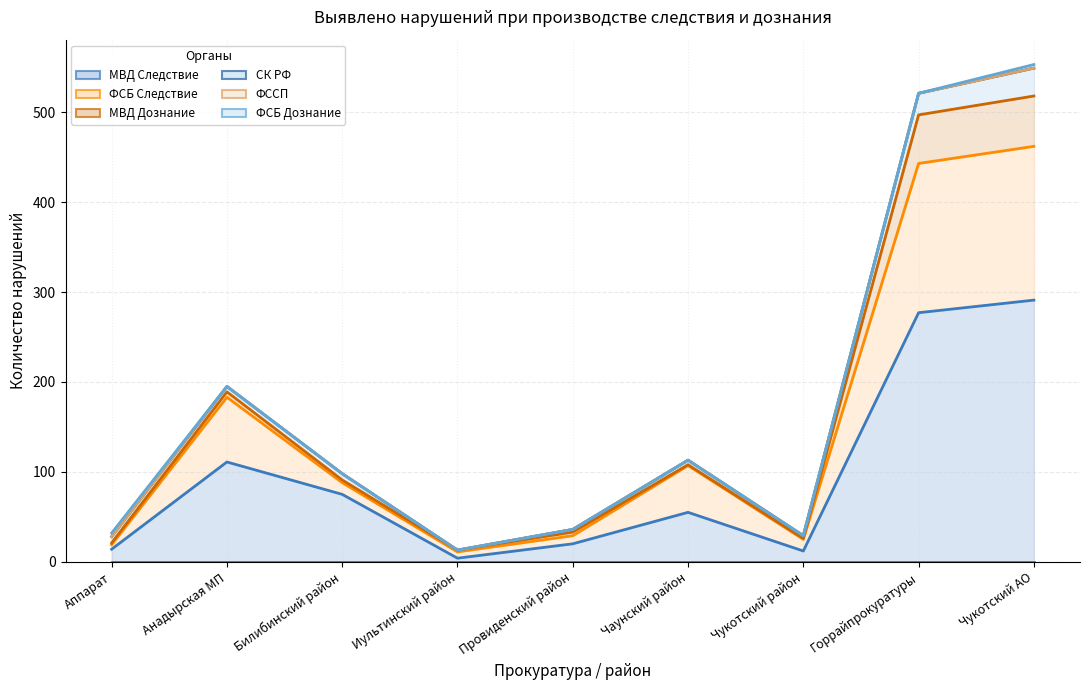

Which has a higher value, Горрайпрокуратуры or Чаунский район?

Горрайпрокуратуры